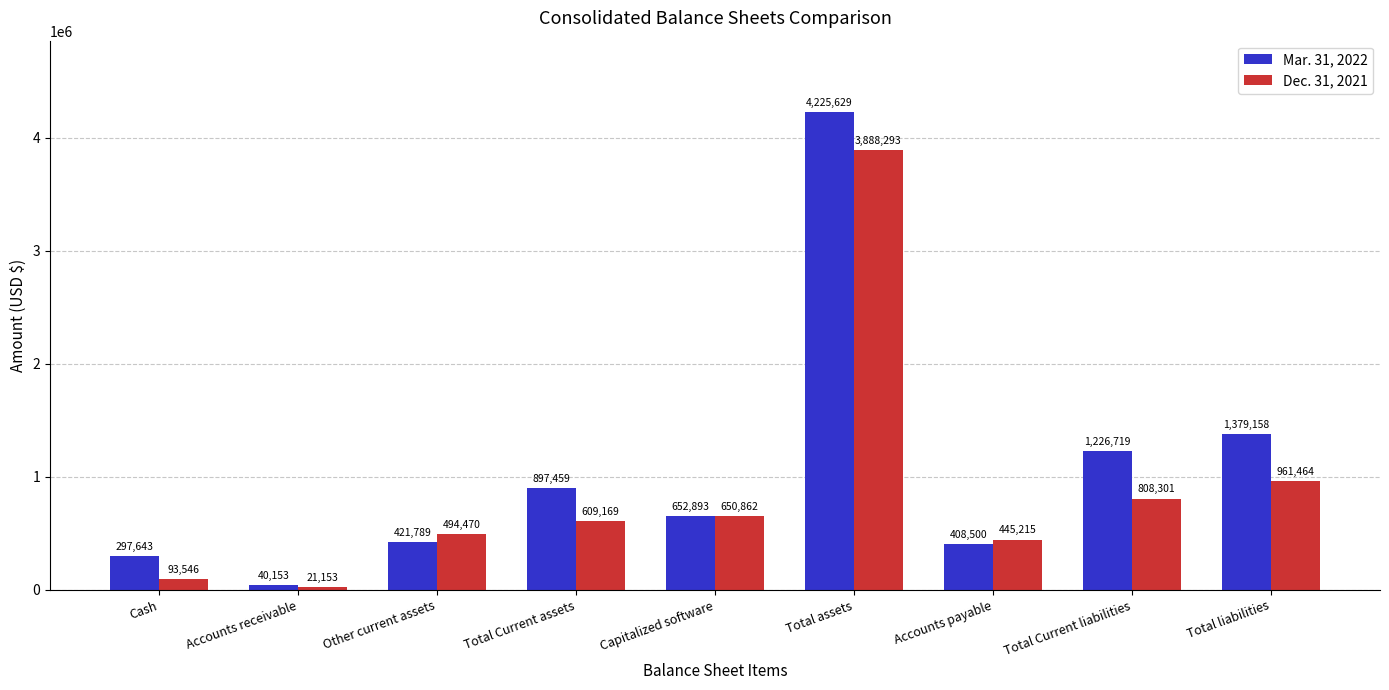

At which label does Mar. 31, 2022 first exceed 652893?

Total Current assets